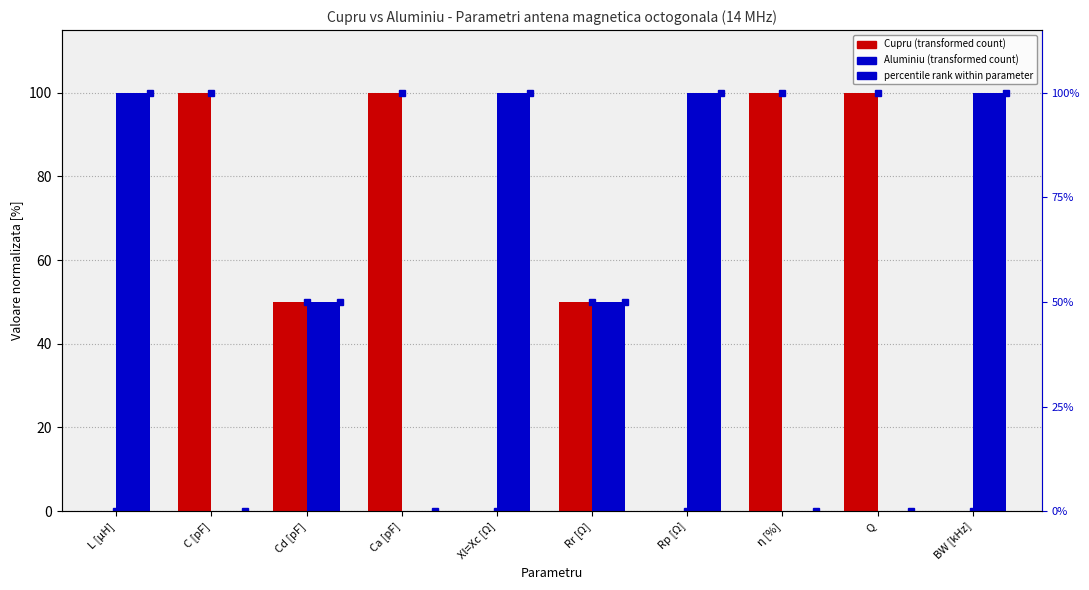

At how many categories does at least one series exceed 86?

8